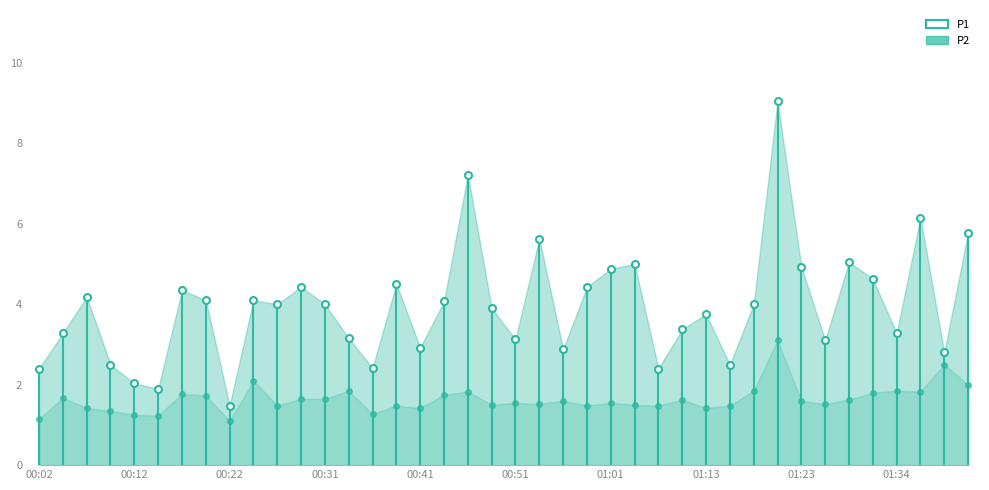

Which series has the widest spread of Y values?

P1